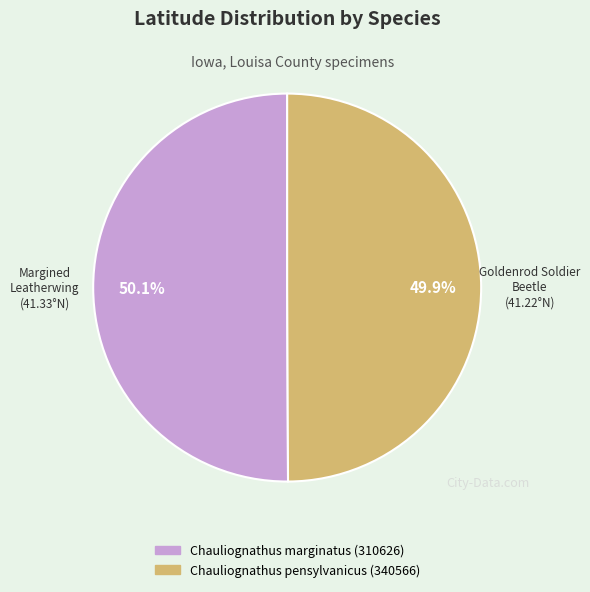

Does any single category account for the majority?

Yes